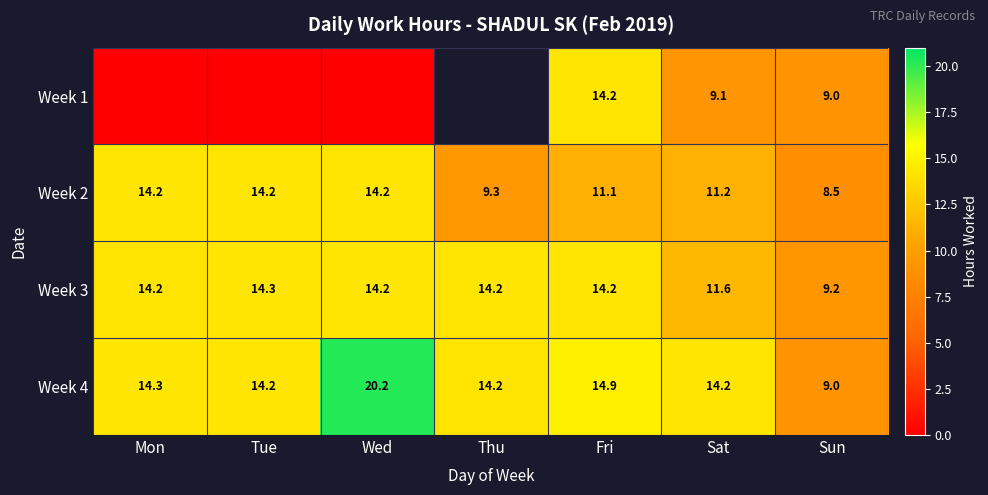

What value does the Week 3 series have at Fri?

14.2